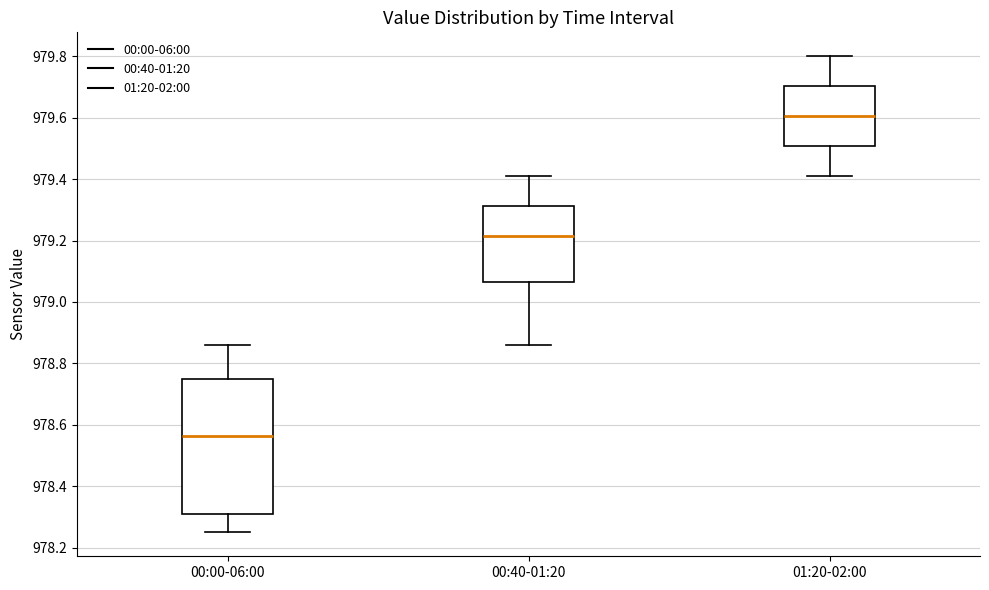

Reading left to right, transcribe this box plot: for each box, give where its median line is, the range the box spans, and where its two whiskers end, as read against the y-axis. The values are not printed on the chart, so give them approximately, as read against the axis.

00:00-06:00: median 978.56, box 978.32 to 978.76, whiskers 978.26 to 978.86
00:40-01:20: median 979.22, box 979.06 to 979.32, whiskers 978.86 to 979.42
01:20-02:00: median 979.60, box 979.50 to 979.70, whiskers 979.42 to 979.80